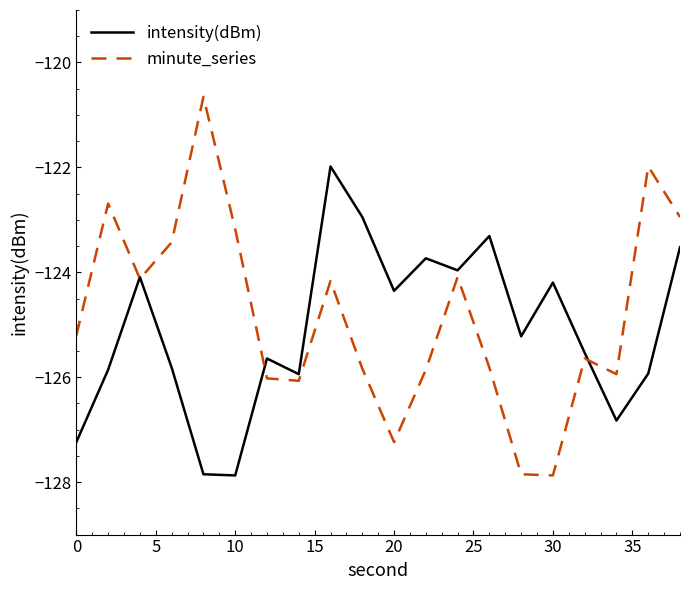

How many interior local peaks does the intensity(dBm) series have?

6